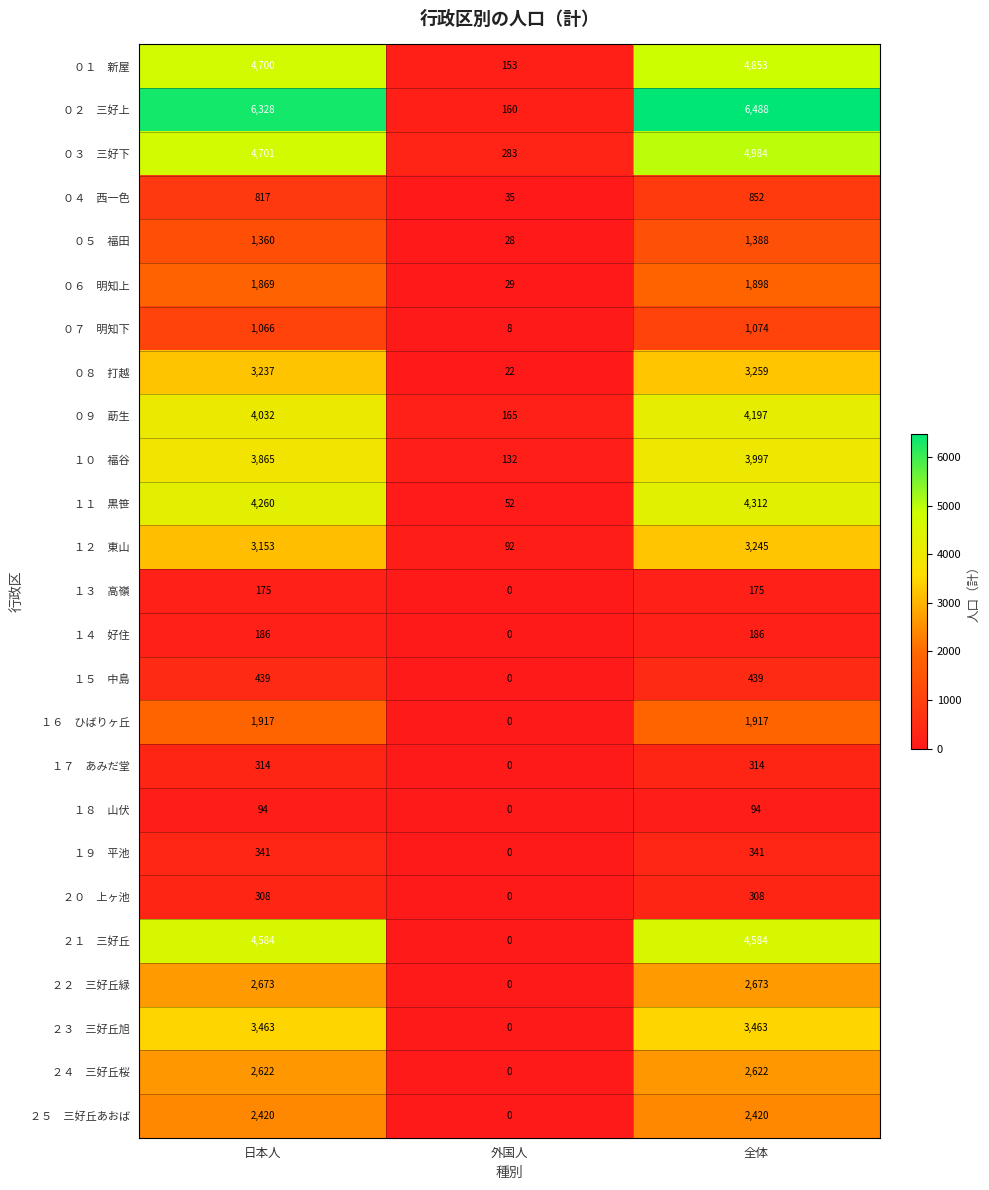

Which label corresponds to the smallest value in the chart?

外国人